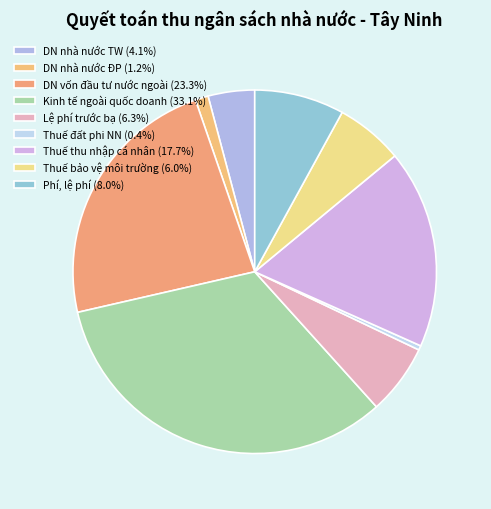

To the nearest percent, what is the difference between the largest and smallest slice percentages?

33%